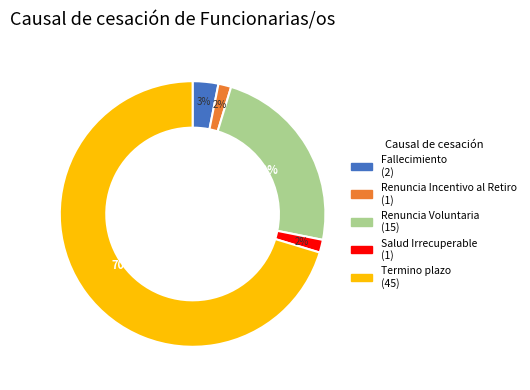

Is the sum of Renuncia Incentivo al Retiro and Renuncia Voluntaria greater than half?

No